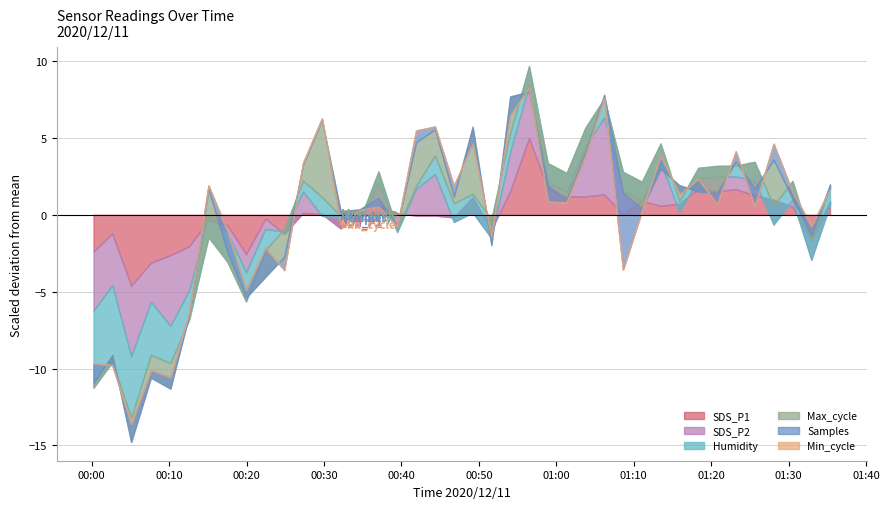

Which series has the largest range (max minus min)?

Samples